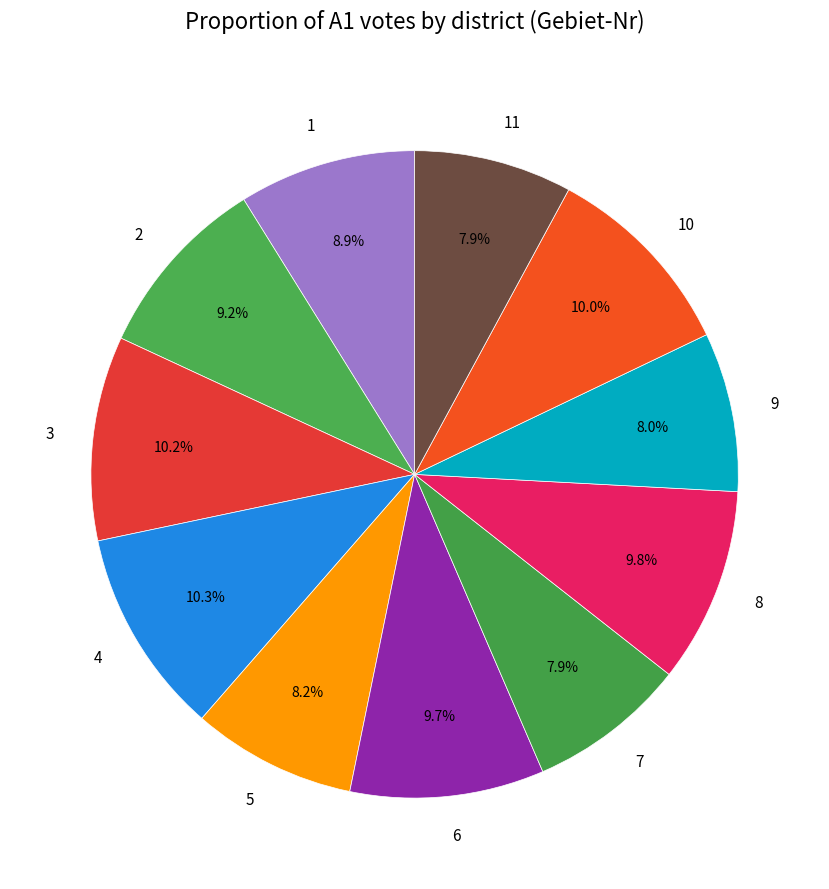

The 4 slice represents 1% of the pie. True or false?

False